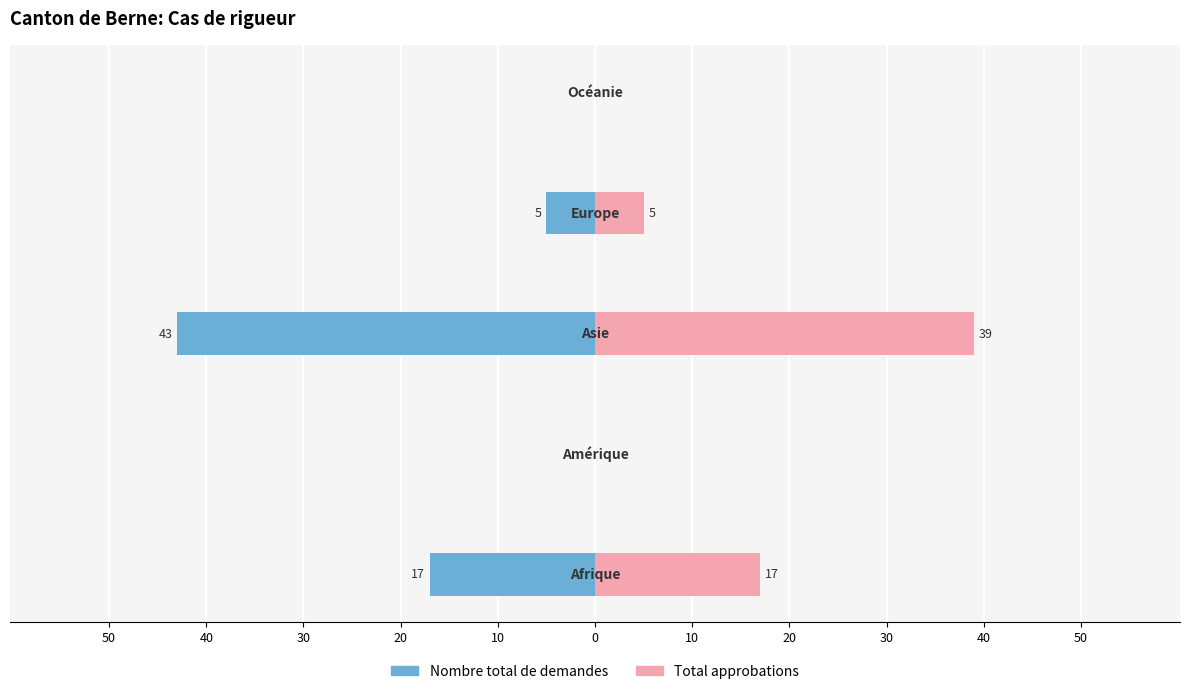

Between 40 and 10, which is larger?

40